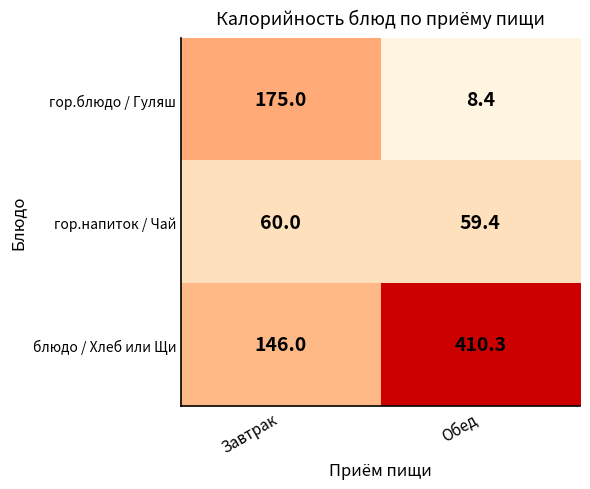

Which series has the widest spread of values?

блюдо / Хлеб или Щи